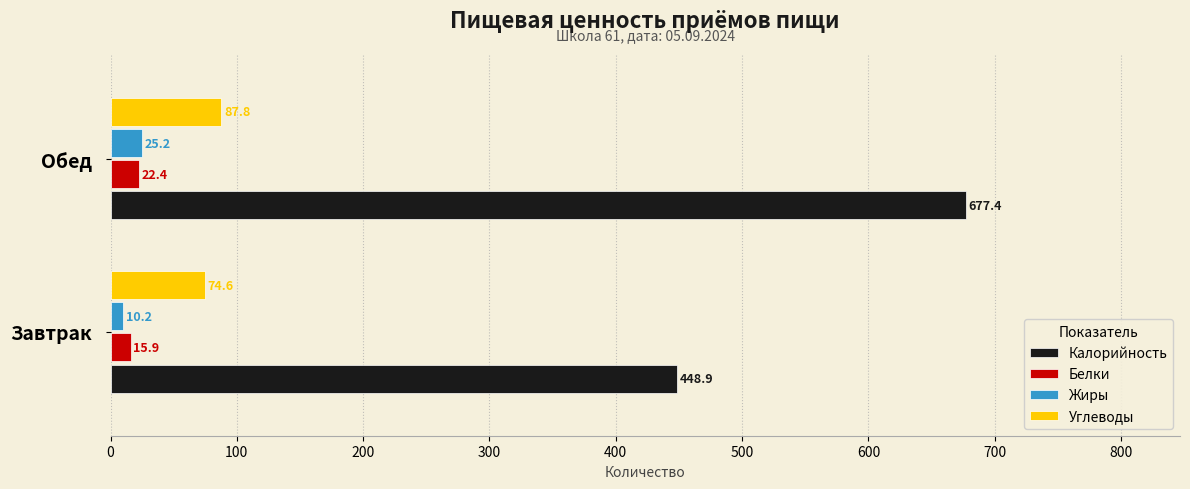

What is the maximum value for Жиры?

25.2